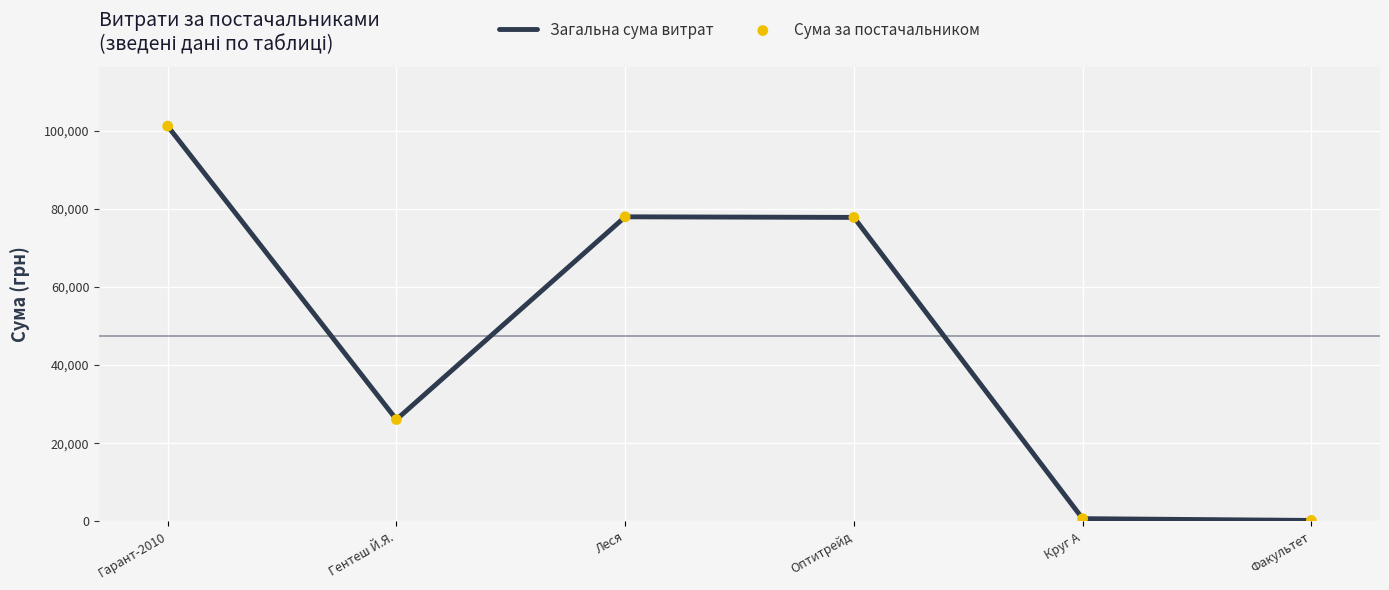

What is the change in value from Гентеш Й.Я. to Леся?

+51913.4